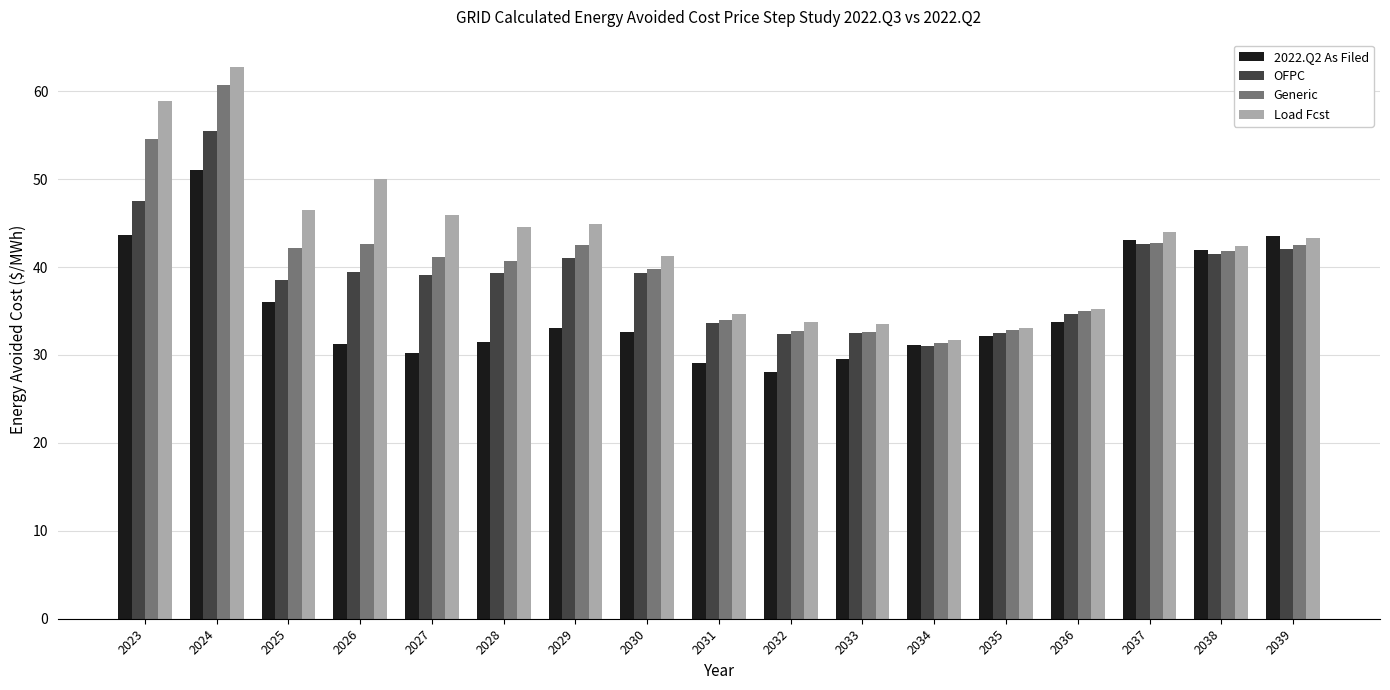

What is the highest value of the 2022.Q2 As Filed series?

51.0